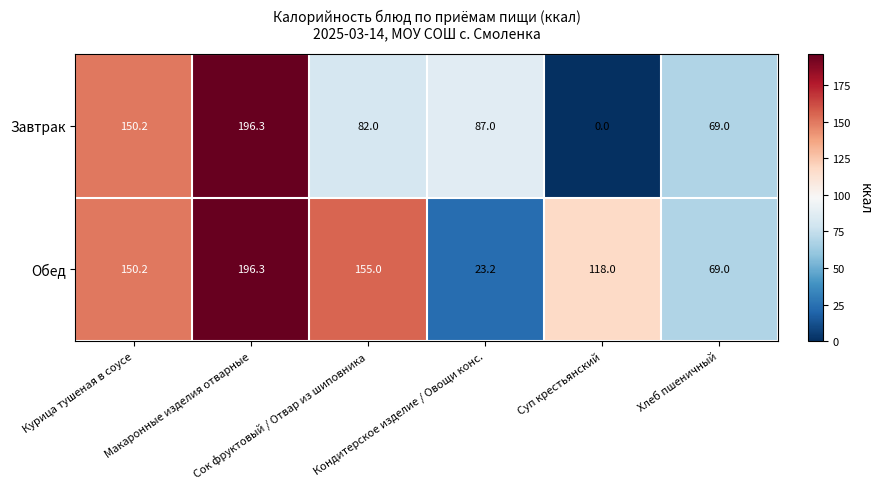

Which series has the largest total across all categories?

Обед